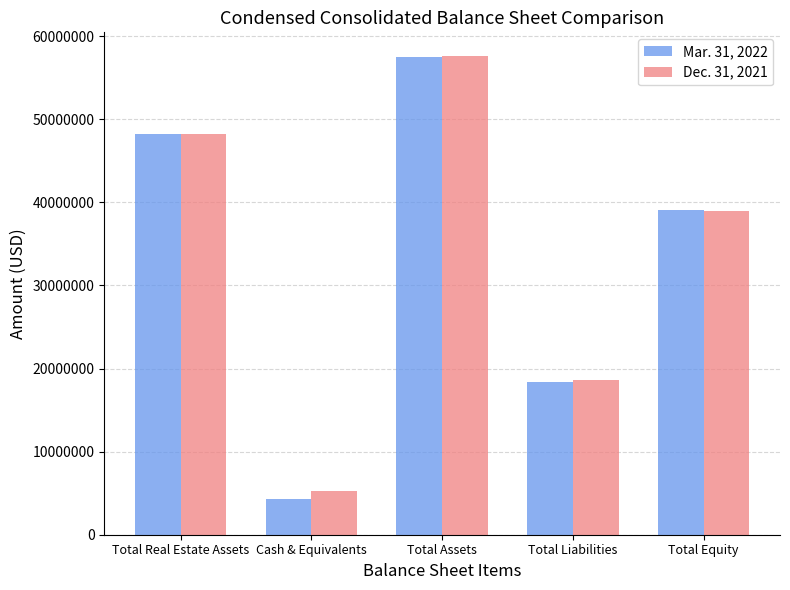

What is the label of the 4th bar from the left?

Total Liabilities